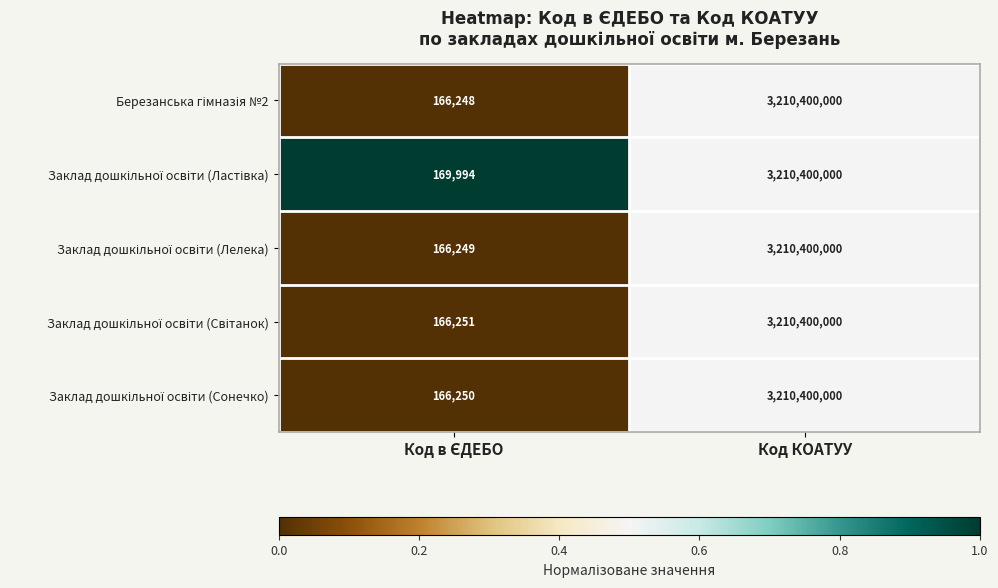

Which label corresponds to the largest value in the chart?

Код КОАТУУ